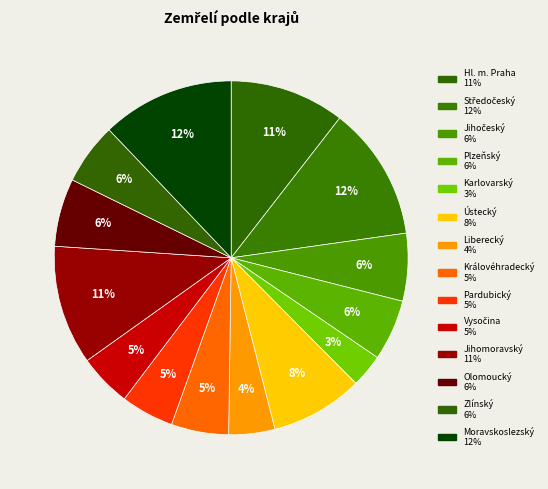

How much of the chart is everything except Královéhradecký?

94.8%